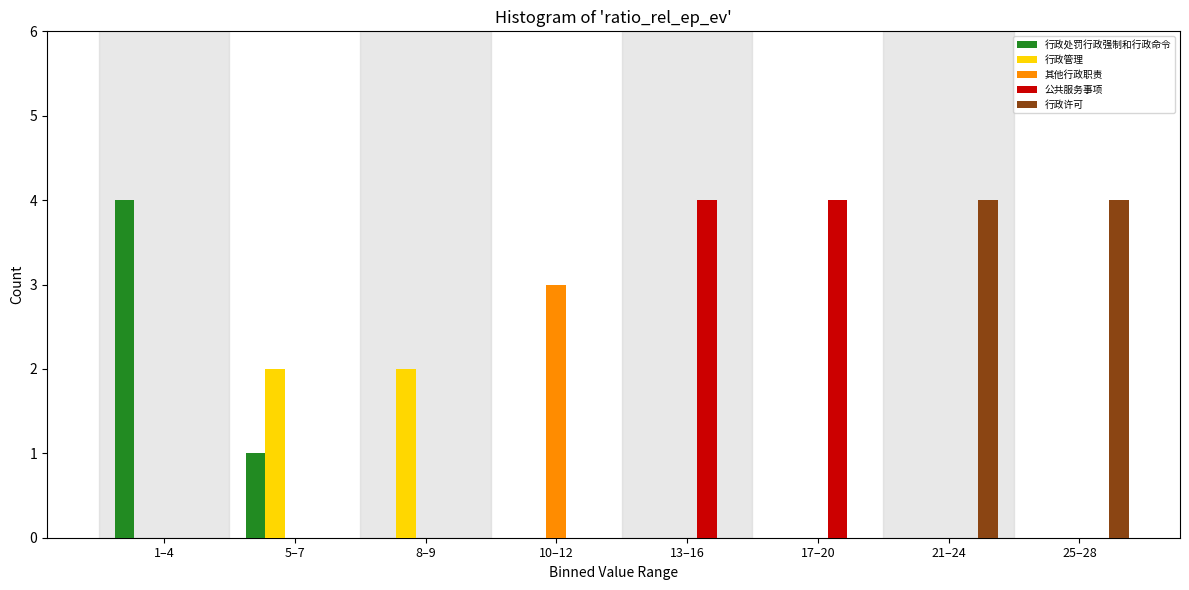

Which category has the highest value in the 其他行政职责 series?

10–12